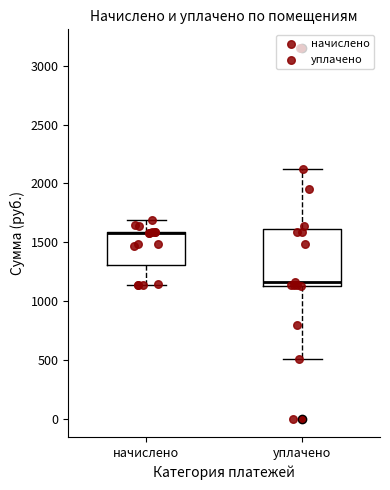

Where does the upper whisker of the box for начислено end on the y-axis? The values are not printed on the chart, so give them approximately, as read against the axis.

1700